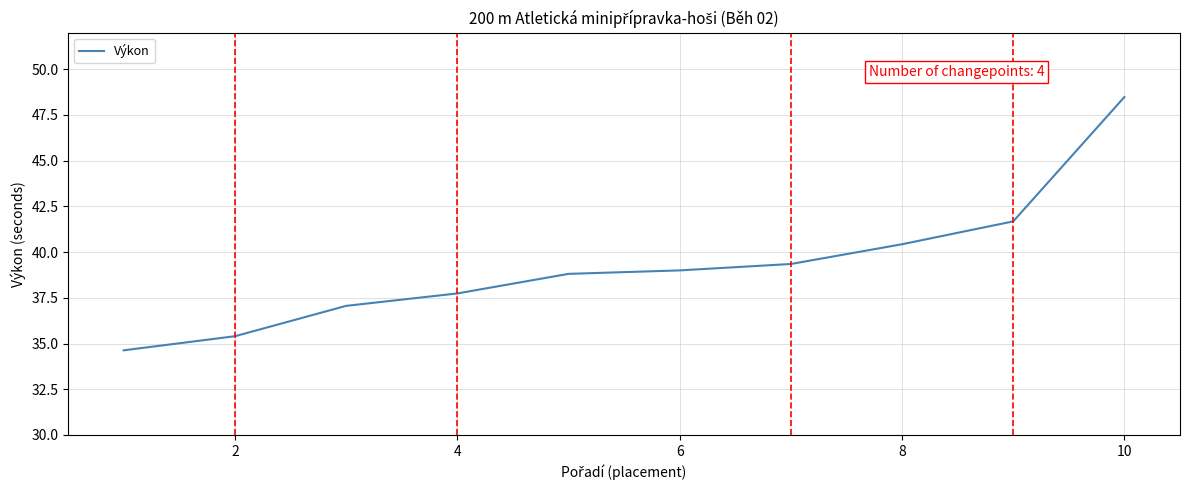

How many distinct data groups are displayed?

1